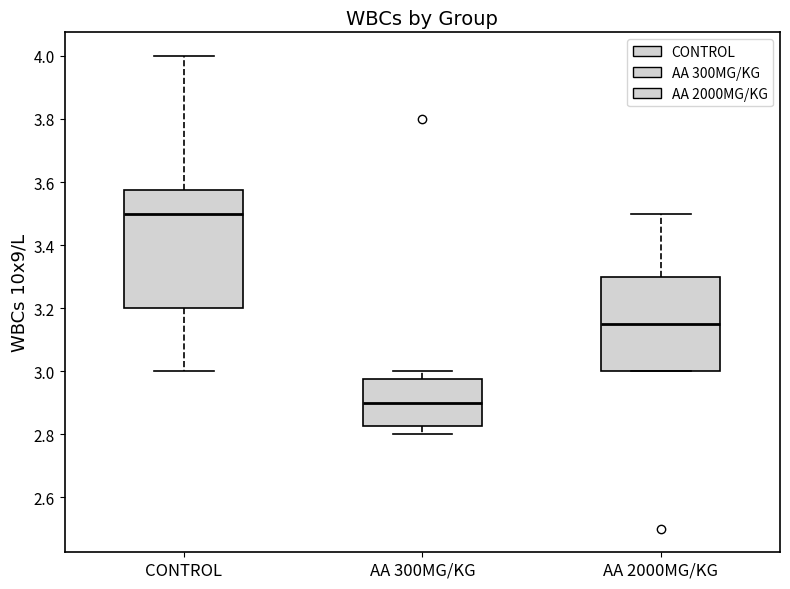

Reading left to right, read every box against the y-axis: the position of its median line, the range the box covers, and the ends of its whiskers. The values are not printed on the chart, so give them approximately, as read against the axis.

CONTROL: median 3.50, box 3.20 to 3.58, whiskers 3.00 to 4.00
AA 300MG/KG: median 2.90, box 2.82 to 2.98, whiskers 2.80 to 3.00
AA 2000MG/KG: median 3.16, box 3.00 to 3.30, whiskers 3.00 to 3.50